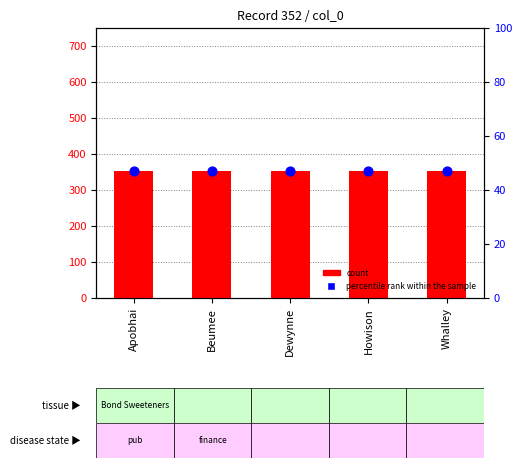

Which series reaches the minimum Y coordinate?

percentile rank within the sample